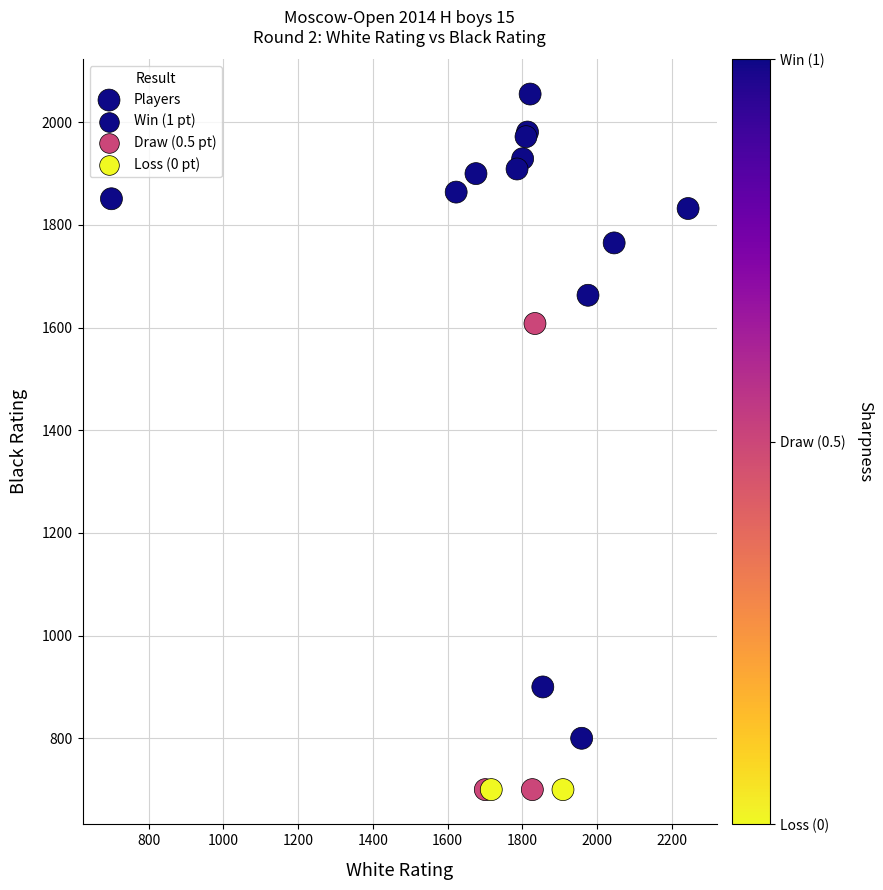

What Y value in the scatter plot is closest to 1377?

1608